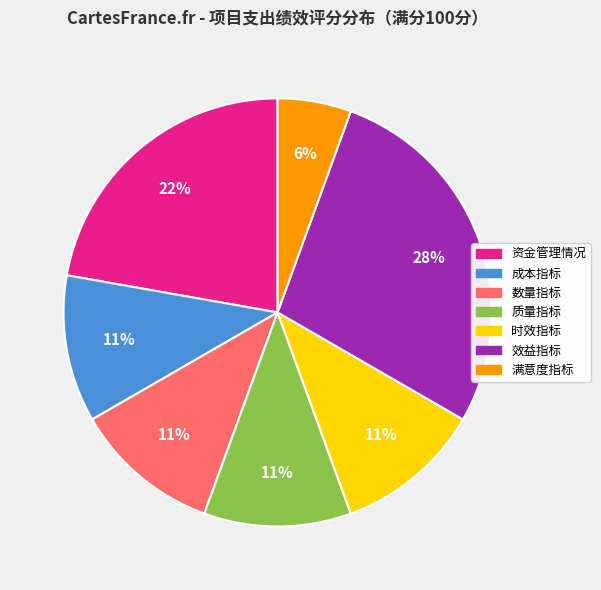

To the nearest percent, what is the difference between the largest and smallest slice percentages?

22%